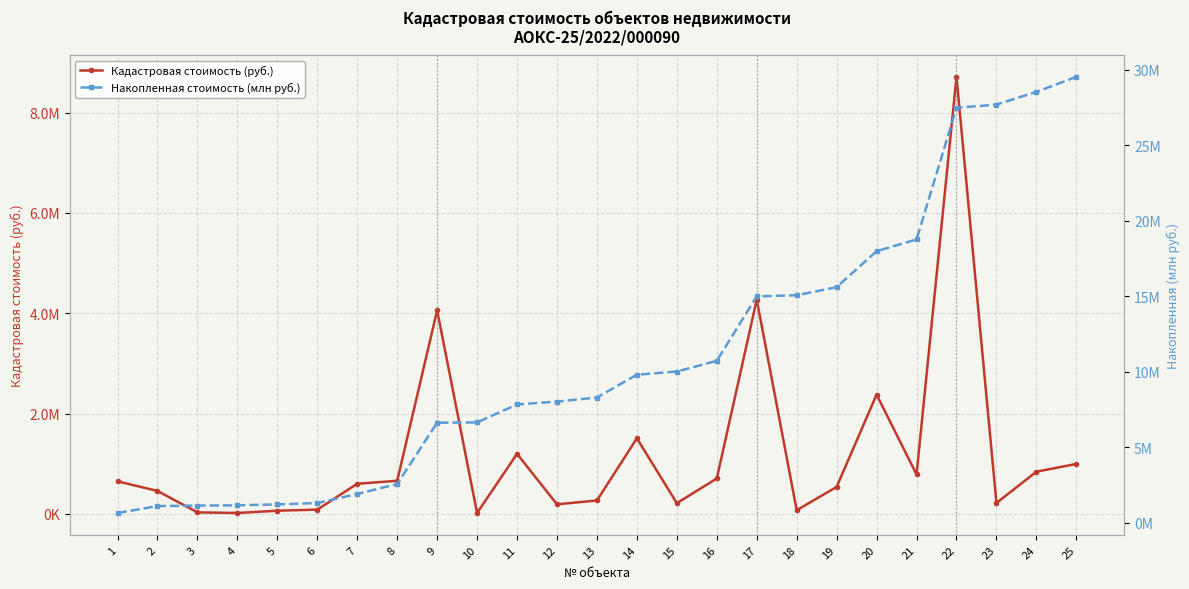

Between 1 and 24, which is larger?

24